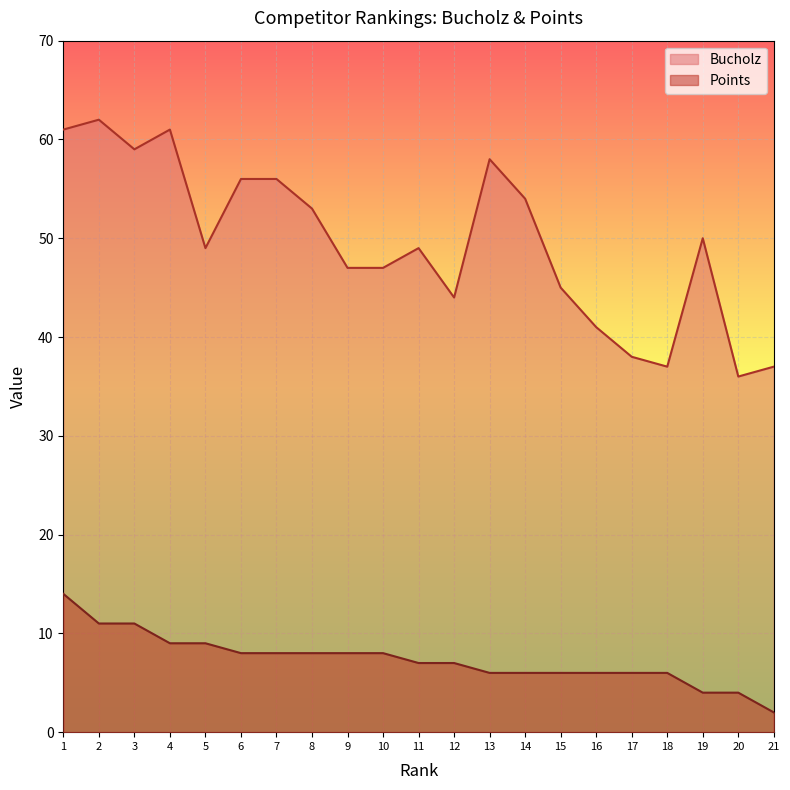

Reading left to right, list all the values displayed in this chart.

Bucholz: 61	62	59	61	49	56	56	53	47	47	49	44	58	54	45	41	38	37	50	36	37
Points: 14	11	11	9	9	8	8	8	8	8	7	7	6	6	6	6	6	6	4	4	2